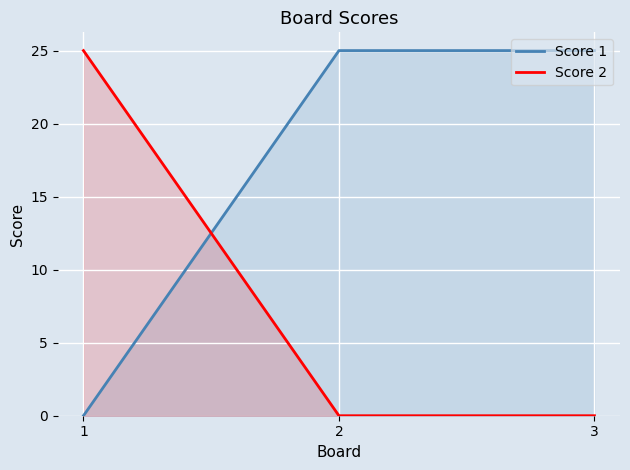

How many lines are shown in the chart?

2